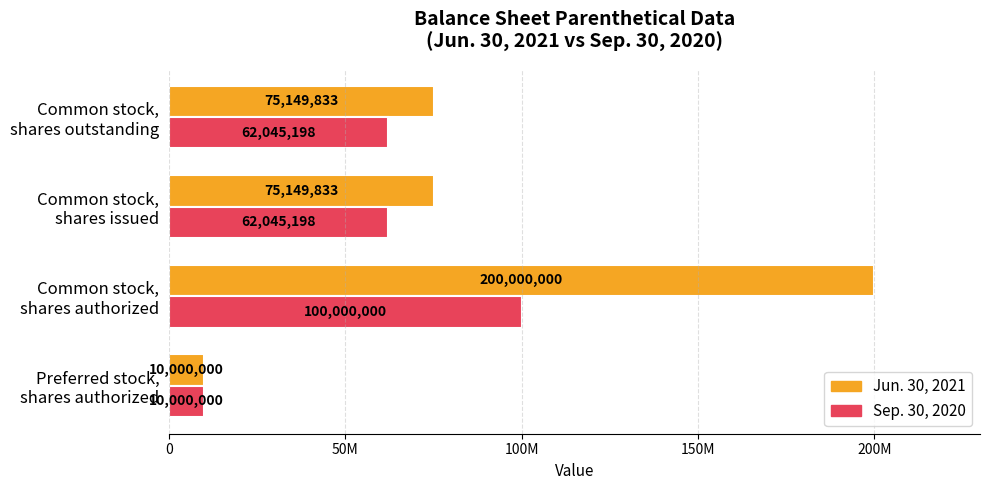

What are all the series names shown in the legend?

Jun. 30, 2021, Sep. 30, 2020